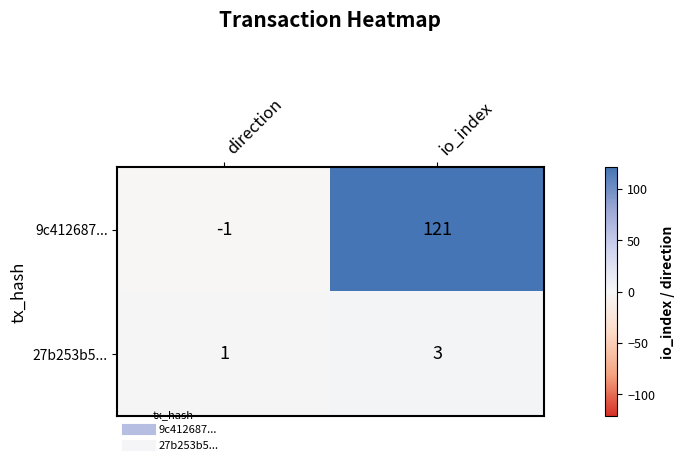

True or false: 27b253b5... has a value of 1 at direction.

True